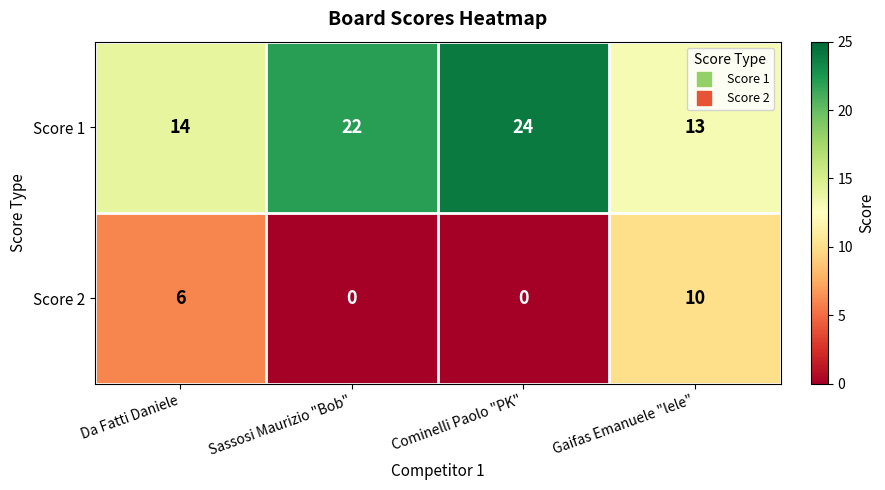

At which label is Score 2 closest to 5?

Da Fatti Daniele